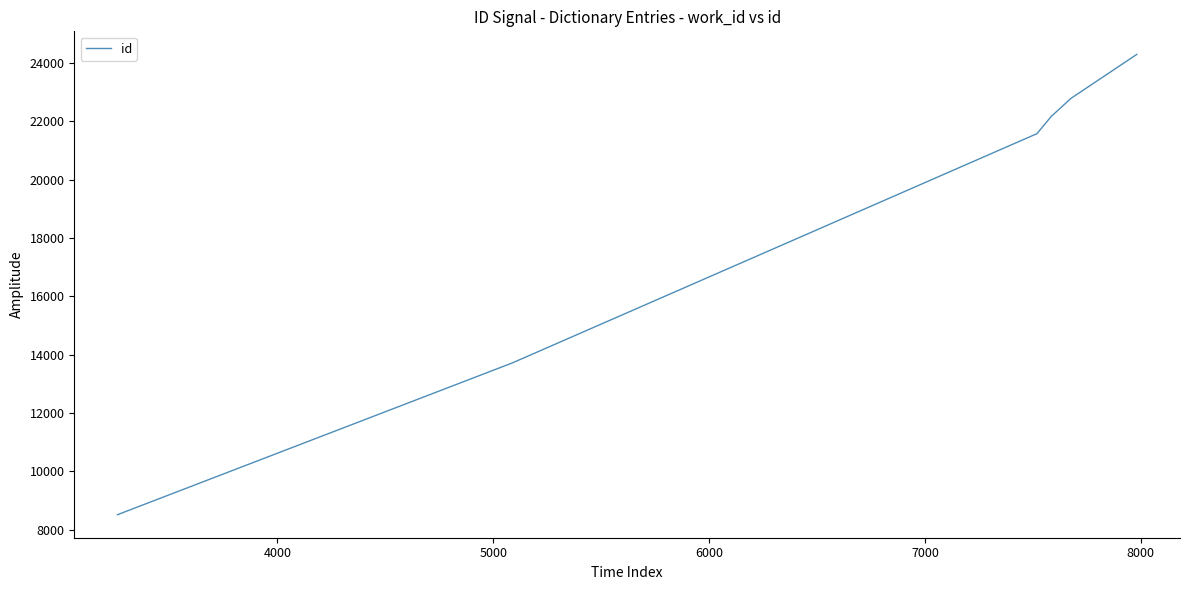

Does the chart have visible grid lines?

No